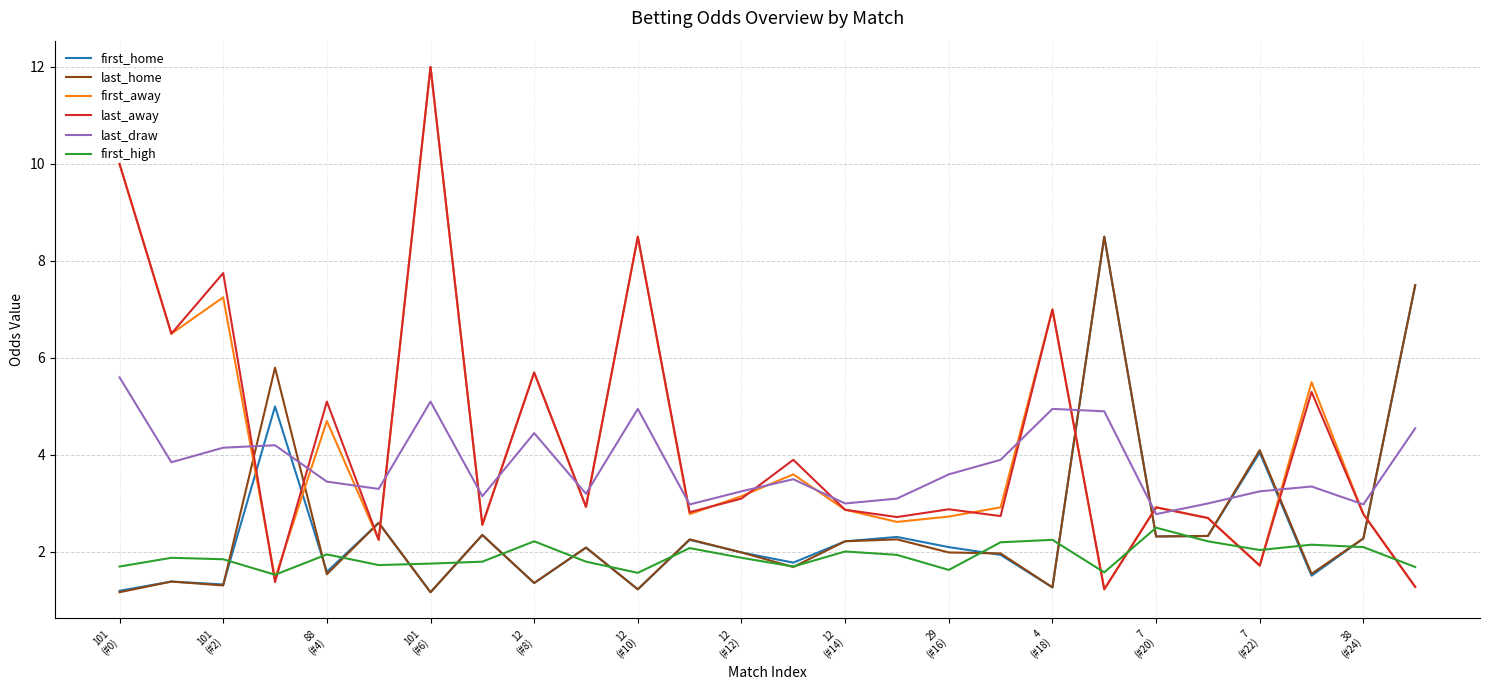

Which series ends up on top after the final intersection of first_home and last_draw?

first_home